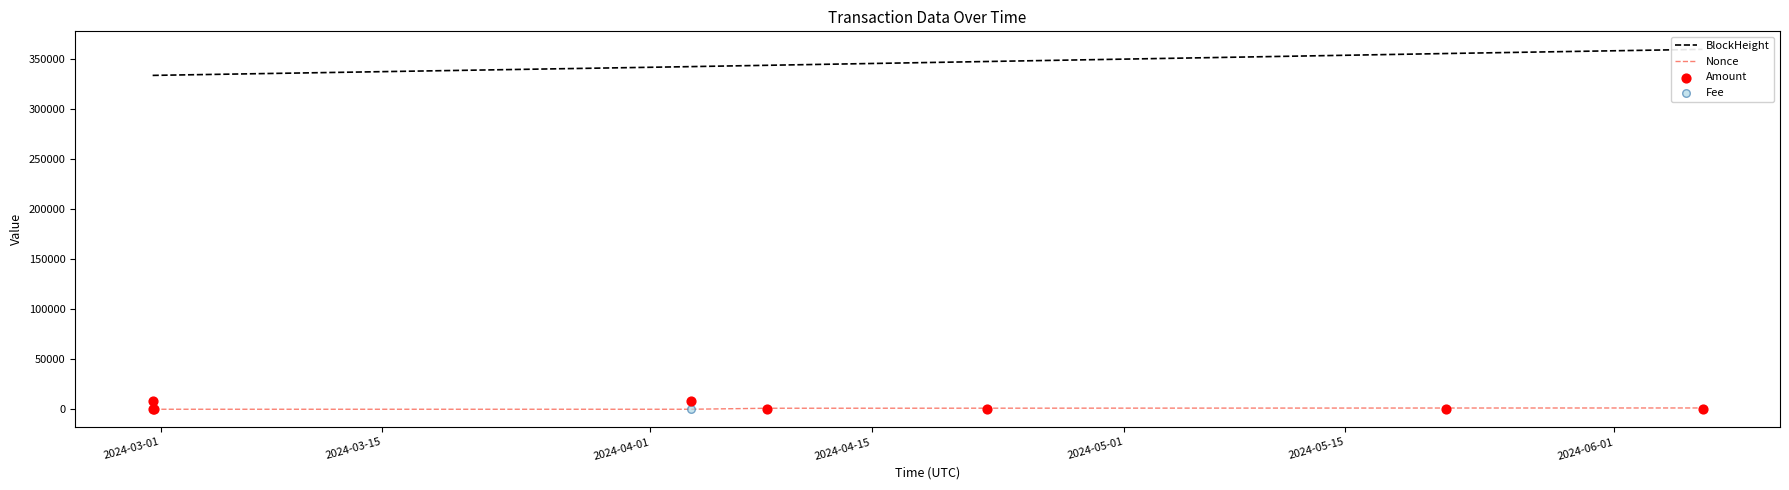

At how many categories does at least one series exceed 162009?

8